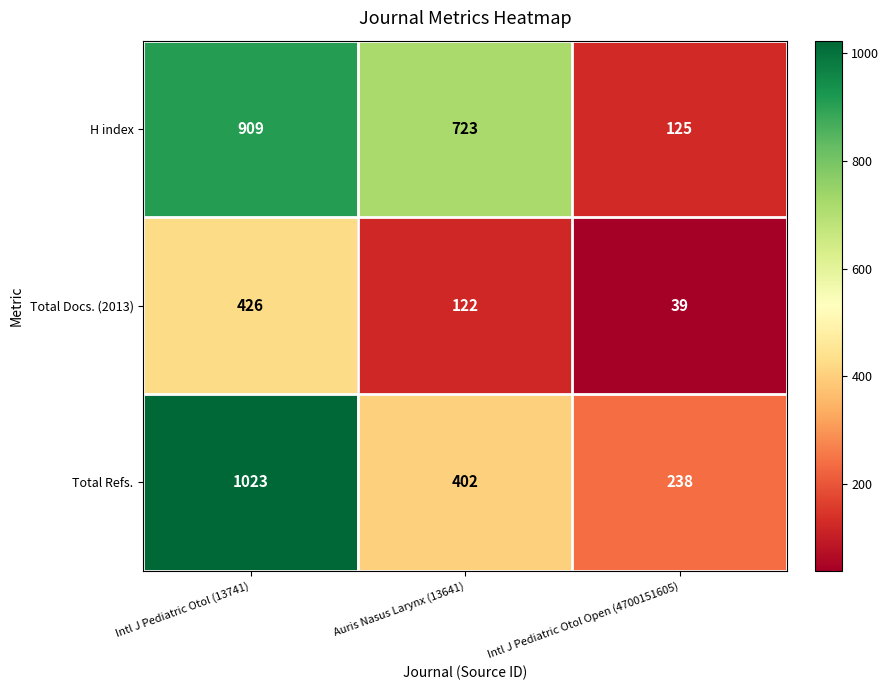

Reading left to right, extract all data points from this chart.

H index: Intl J Pediatric Otol (13741)=909	Auris Nasus Larynx (13641)=723	Intl J Pediatric Otol Open (4700151605)=125
Total Docs. (2013): Intl J Pediatric Otol (13741)=426	Auris Nasus Larynx (13641)=122	Intl J Pediatric Otol Open (4700151605)=39
Total Refs.: Intl J Pediatric Otol (13741)=1023	Auris Nasus Larynx (13641)=402	Intl J Pediatric Otol Open (4700151605)=238